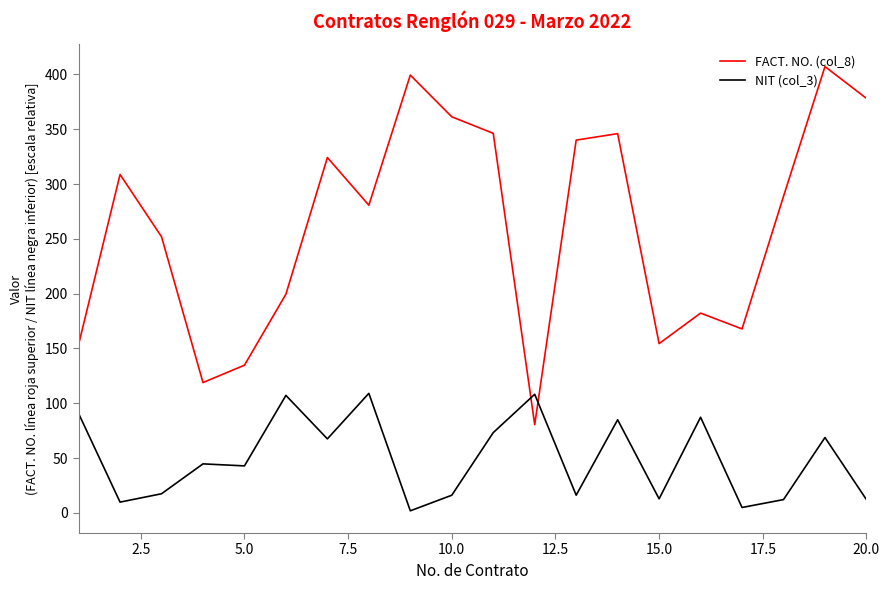

How many distinct data groups are displayed?

2